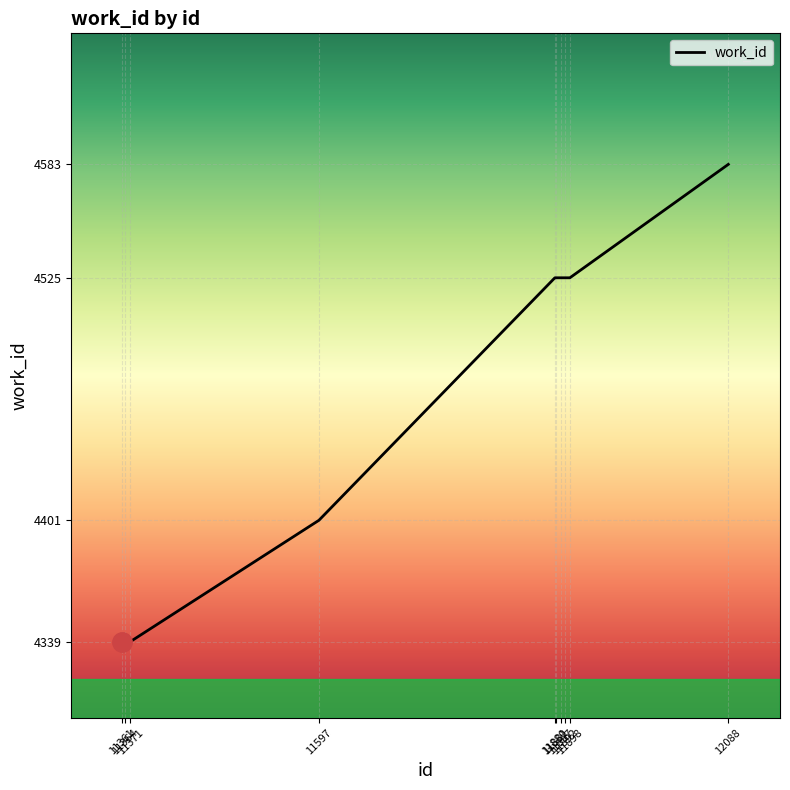

What is the difference between the maximum and minimum values?

244